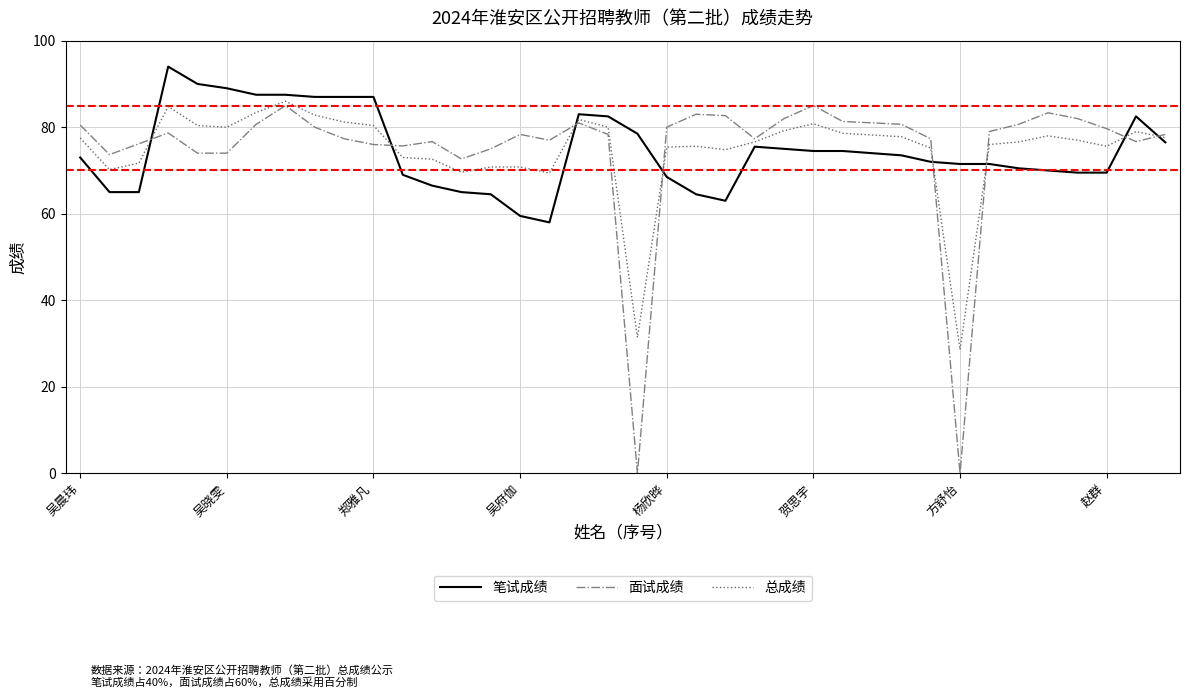

What is the maximum value for 面试成绩?

85.0